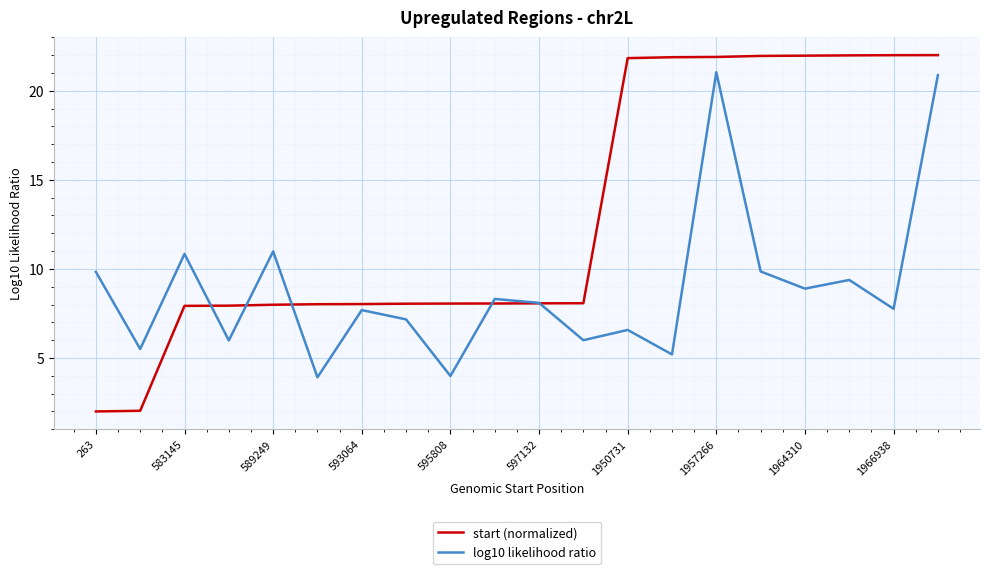

What is the lowest value of the log10 likelihood ratio series?

3.9